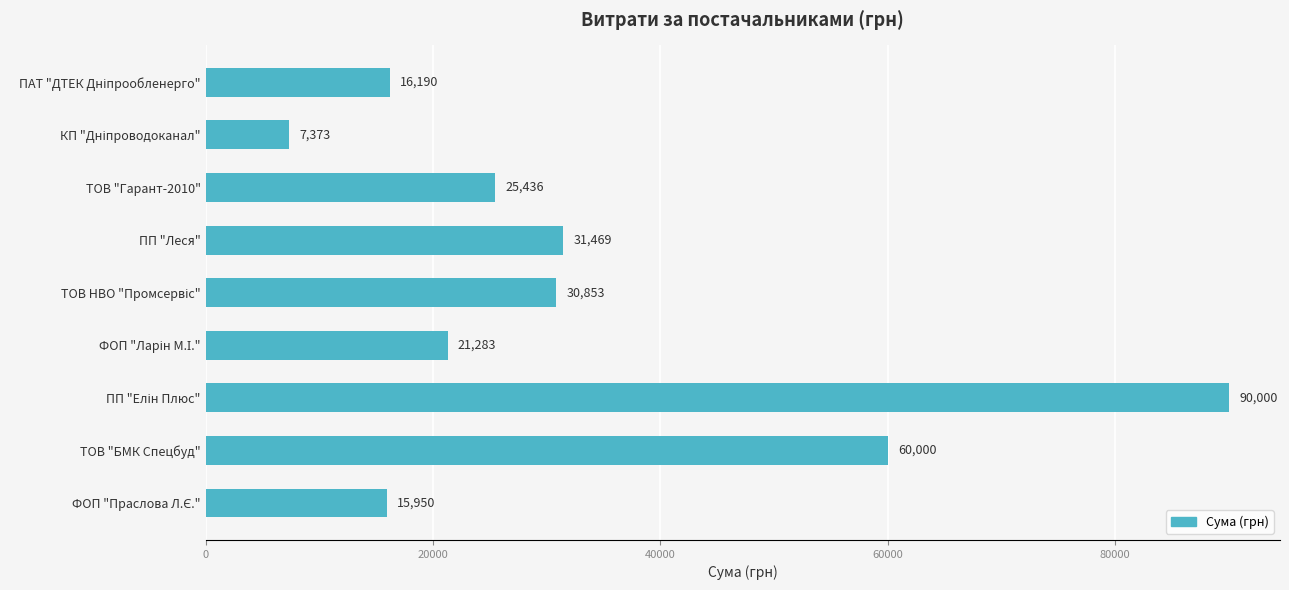

What is the minimum value shown in the chart?

7372.9